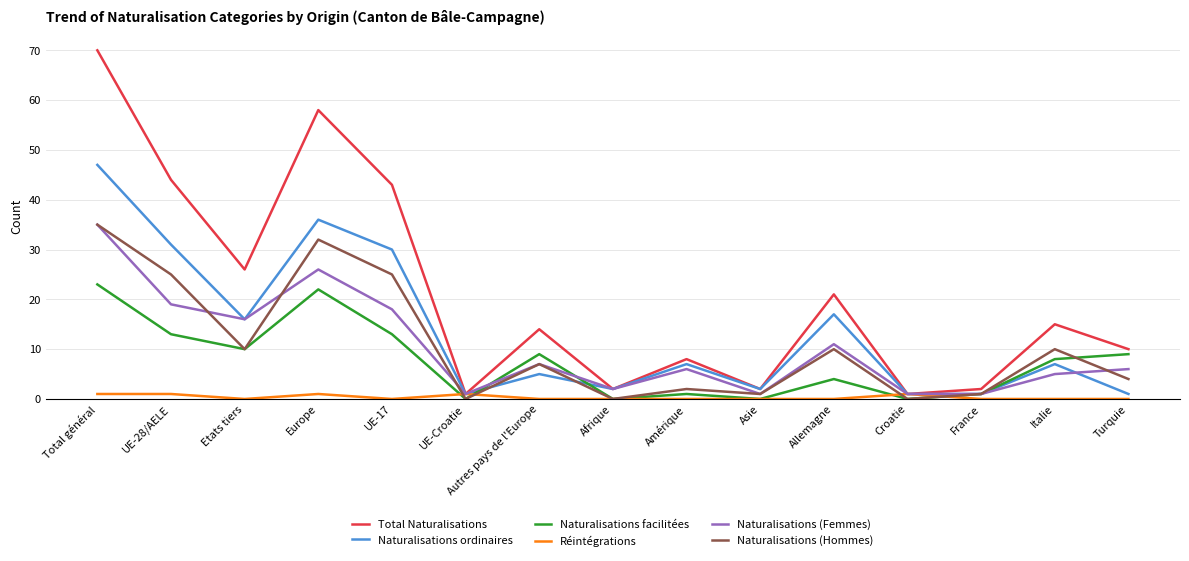

Reading right to left, transcribe all the data shown in this chart.

Total Naturalisations: Turquie=10	Italie=15	France=2	Croatie=1	Allemagne=21	Asie=2	Amérique=8	Afrique=2	Autres pays de l'Europe=14	UE-Croatie=1	UE-17=43	Europe=58	Etats tiers=26	UE-28/AELE=44	Total général=70
Naturalisations ordinaires: Turquie=1	Italie=7	France=1	Croatie=1	Allemagne=17	Asie=2	Amérique=7	Afrique=2	Autres pays de l'Europe=5	UE-Croatie=1	UE-17=30	Europe=36	Etats tiers=16	UE-28/AELE=31	Total général=47
Naturalisations facilitées: Turquie=9	Italie=8	France=1	Croatie=0	Allemagne=4	Asie=0	Amérique=1	Afrique=0	Autres pays de l'Europe=9	UE-Croatie=0	UE-17=13	Europe=22	Etats tiers=10	UE-28/AELE=13	Total général=23
Réintégrations: Turquie=0	Italie=0	France=0	Croatie=1	Allemagne=0	Asie=0	Amérique=0	Afrique=0	Autres pays de l'Europe=0	UE-Croatie=1	UE-17=0	Europe=1	Etats tiers=0	UE-28/AELE=1	Total général=1
Naturalisations (Femmes): Turquie=6	Italie=5	France=1	Croatie=1	Allemagne=11	Asie=1	Amérique=6	Afrique=2	Autres pays de l'Europe=7	UE-Croatie=1	UE-17=18	Europe=26	Etats tiers=16	UE-28/AELE=19	Total général=35
Naturalisations (Hommes): Turquie=4	Italie=10	France=1	Croatie=0	Allemagne=10	Asie=1	Amérique=2	Afrique=0	Autres pays de l'Europe=7	UE-Croatie=0	UE-17=25	Europe=32	Etats tiers=10	UE-28/AELE=25	Total général=35